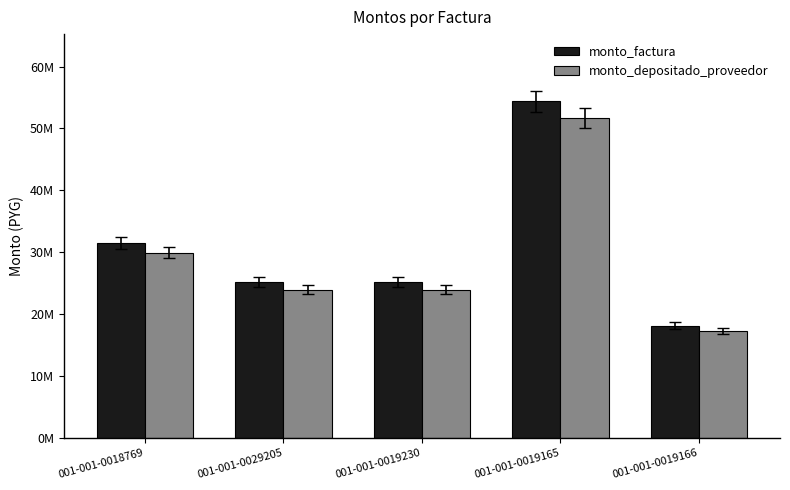

The monto_depositado_proveedor series shows 23964741 at 001-001-0029205. True or false?

True